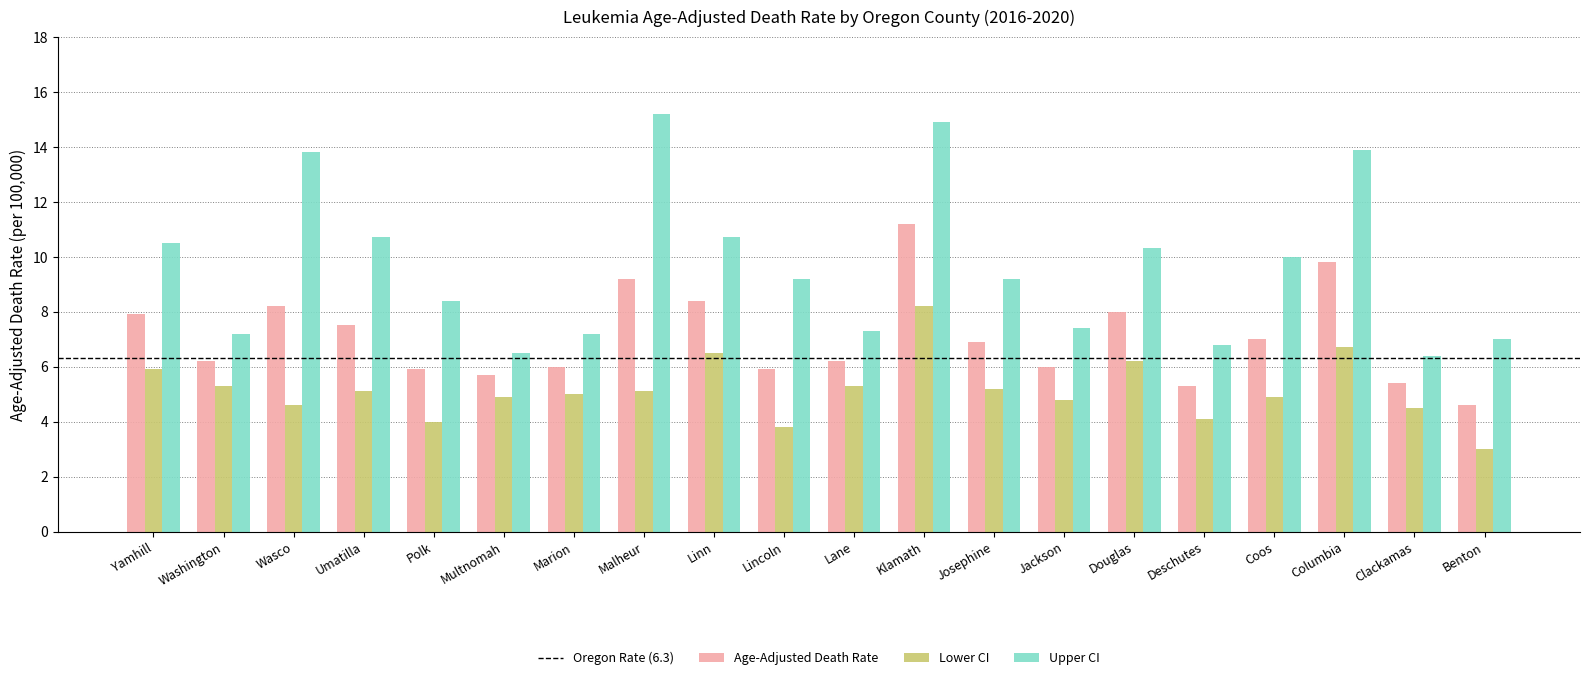

What is the approximate value of Upper CI at Lincoln?

9.2